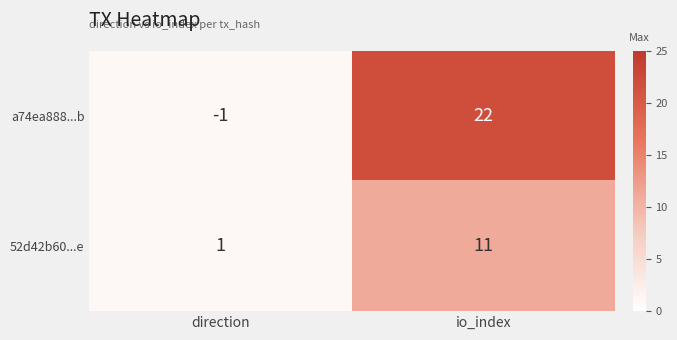

What value does the a74ea888...b series have at io_index, to the nearest 10?

20